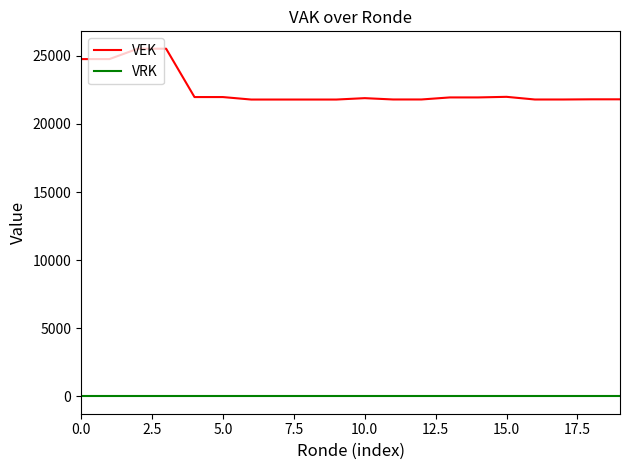

True or false: VRK and VEK cross at least once.

False